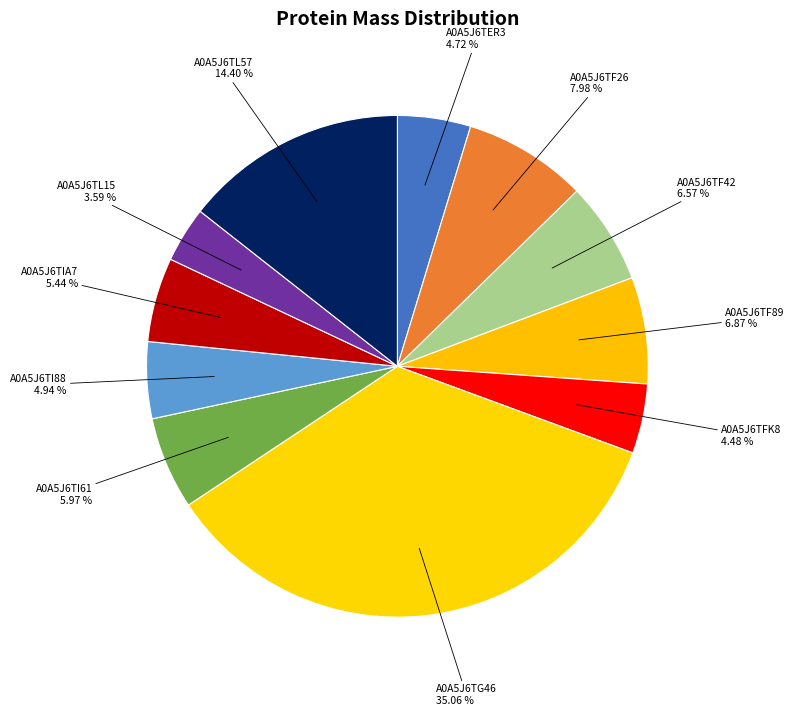

To the nearest percent, what is the difference between the largest and smallest slice percentages?

31%